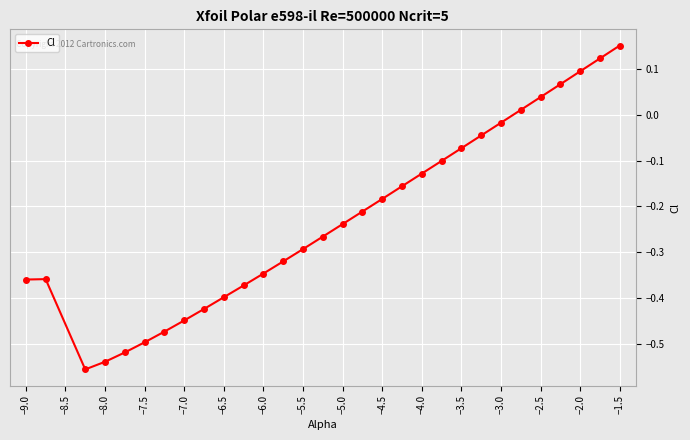

What is the difference between the maximum and minimum values?

0.7